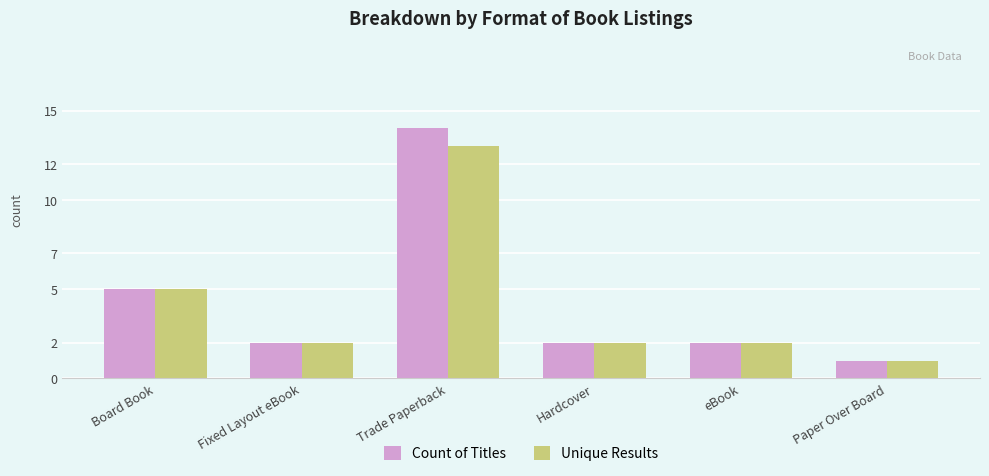

What is the label of the 1st bar from the right?

Paper Over Board